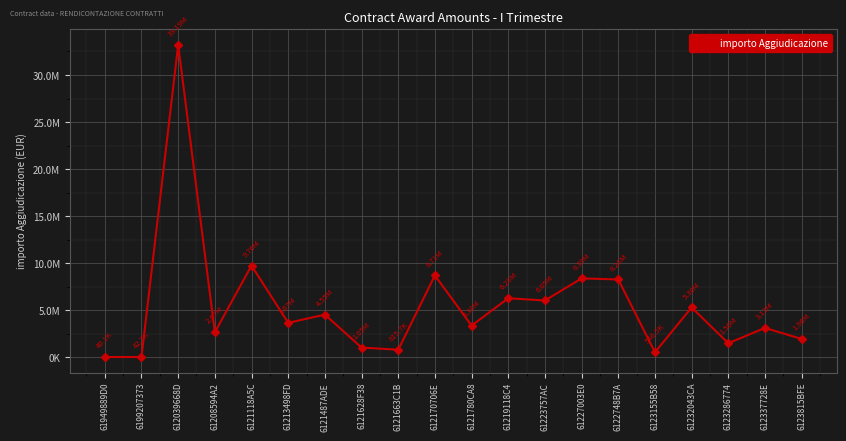

What is the difference between the maximum and minimum values?

33154067.6